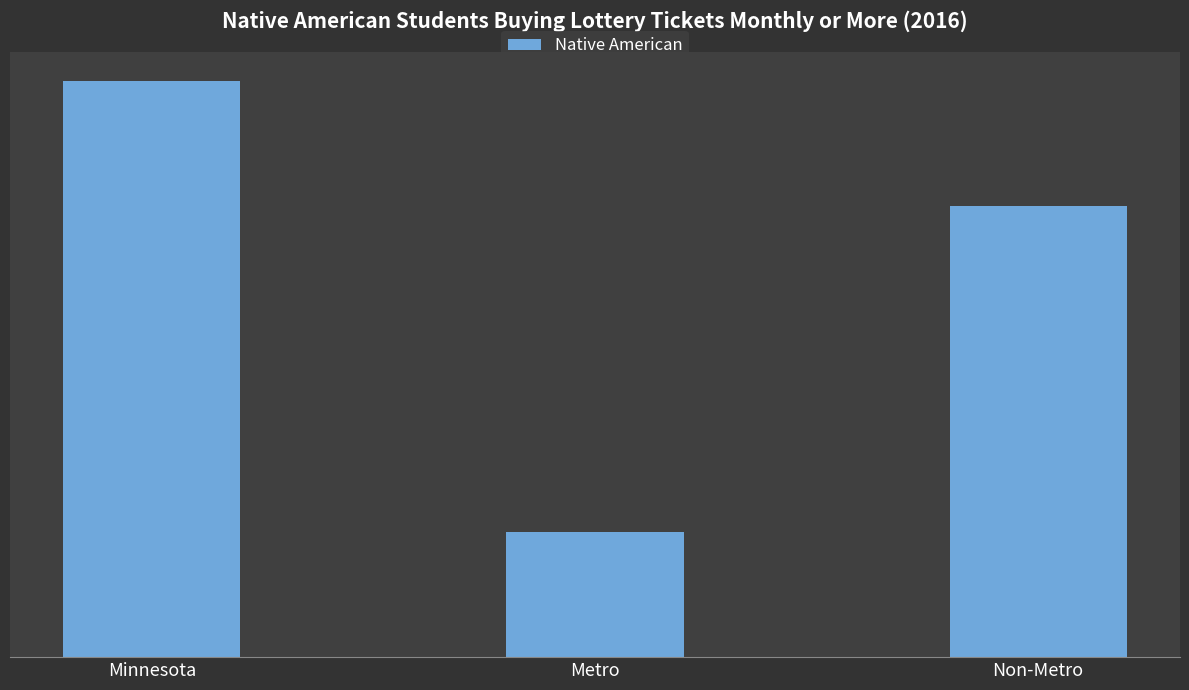

Rank the categories by value from highest to lowest.

Minnesota, Non-Metro, Metro